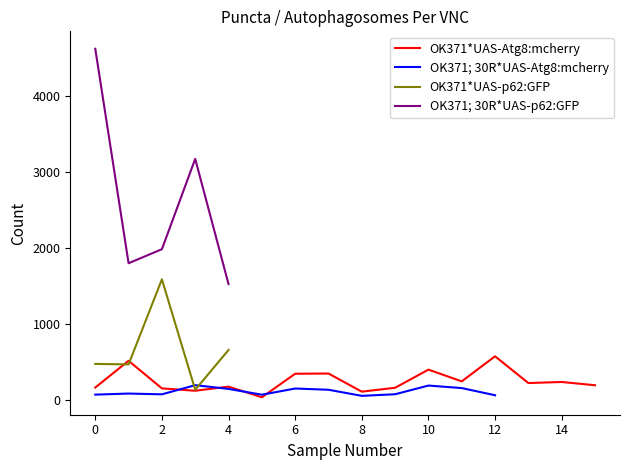

The value of OK371*UAS-Atg8:mcherry at 14 is 40.5. True or false?

False